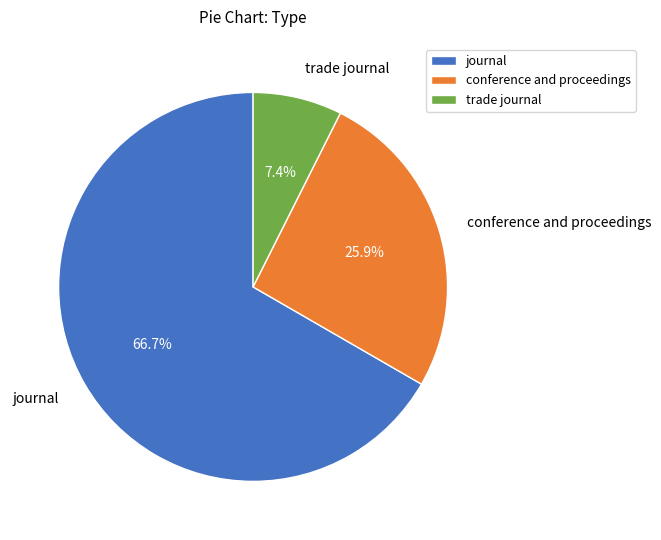

To the nearest percent, what is the difference between the largest and smallest slice percentages?

59%